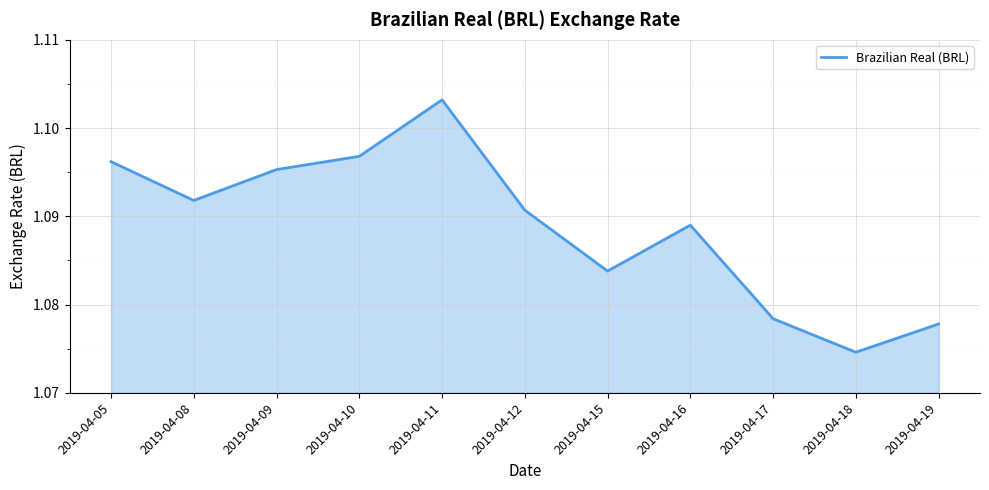

At which label is the value closest to 1?

2019-04-18